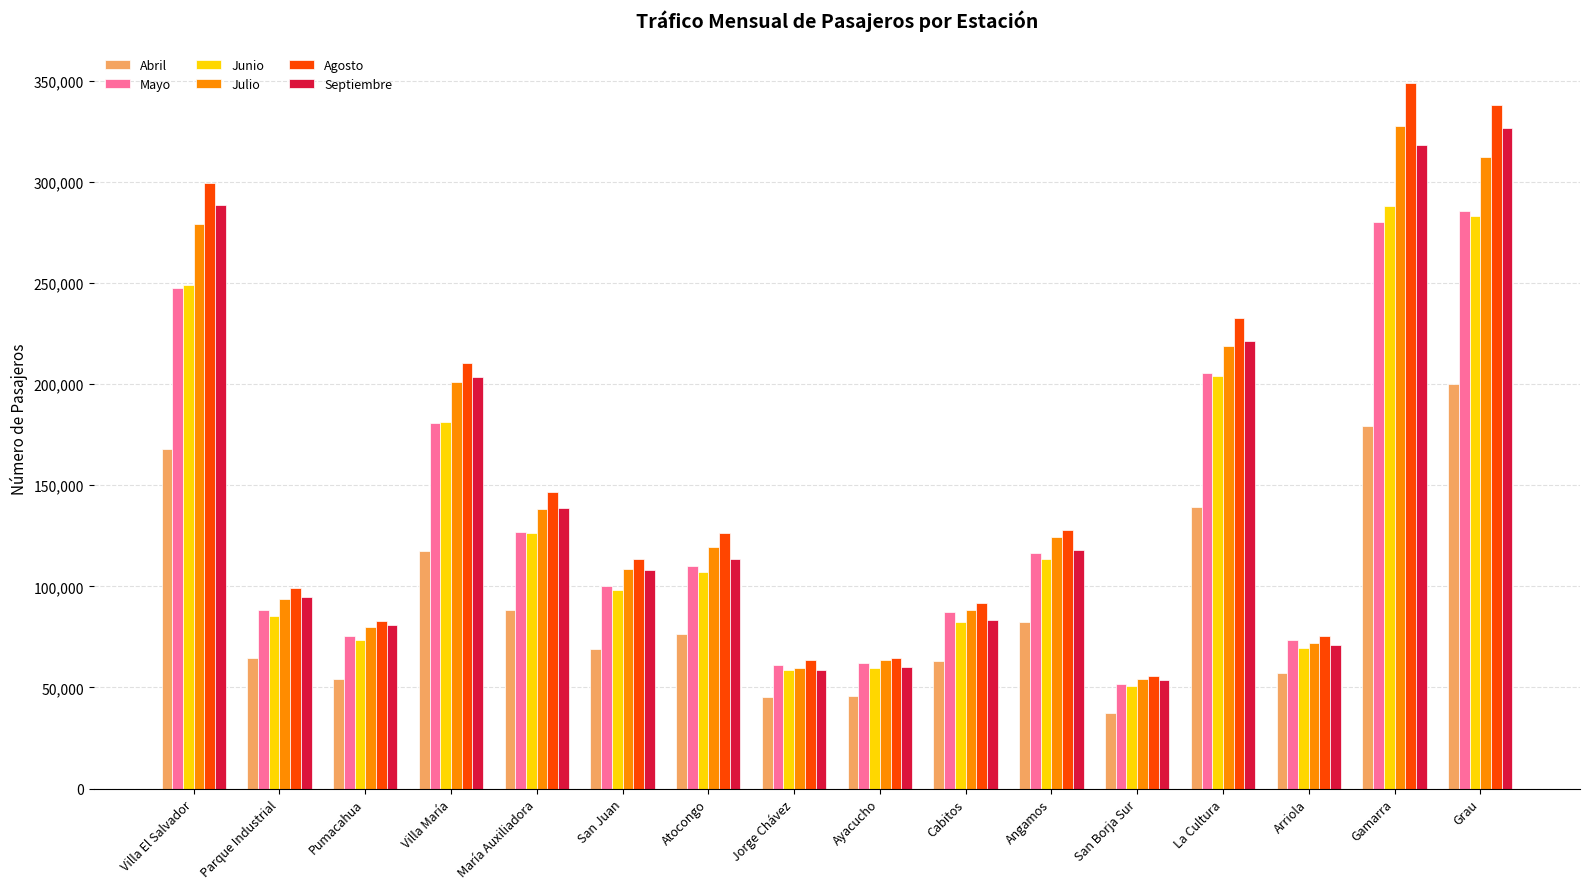

Are the bars grouped side by side (vs. stacked)?

Yes